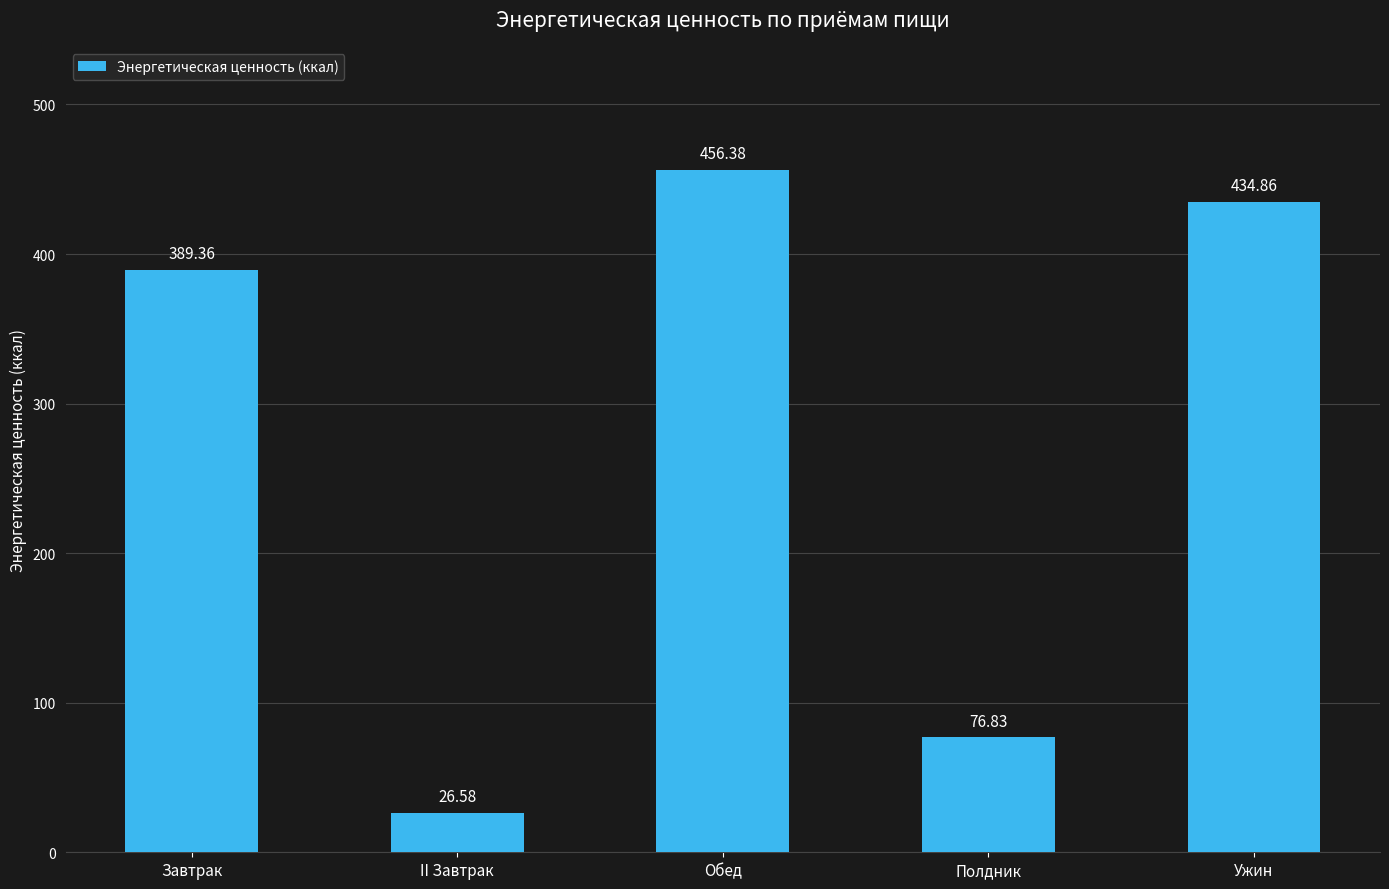

Are the bars horizontal?

No